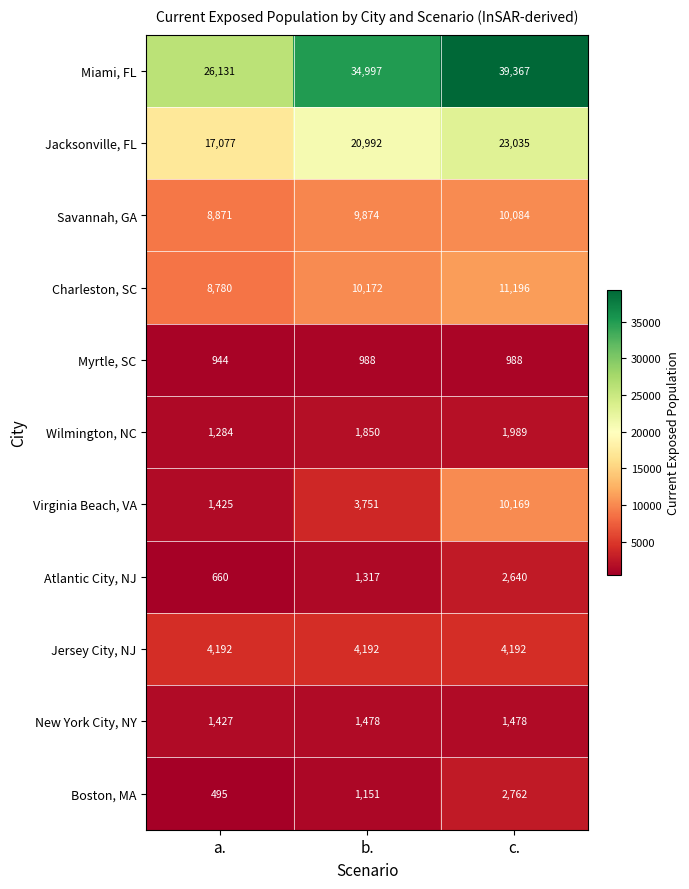

How many Savannah, GA values are between 8871 and 10084?

3